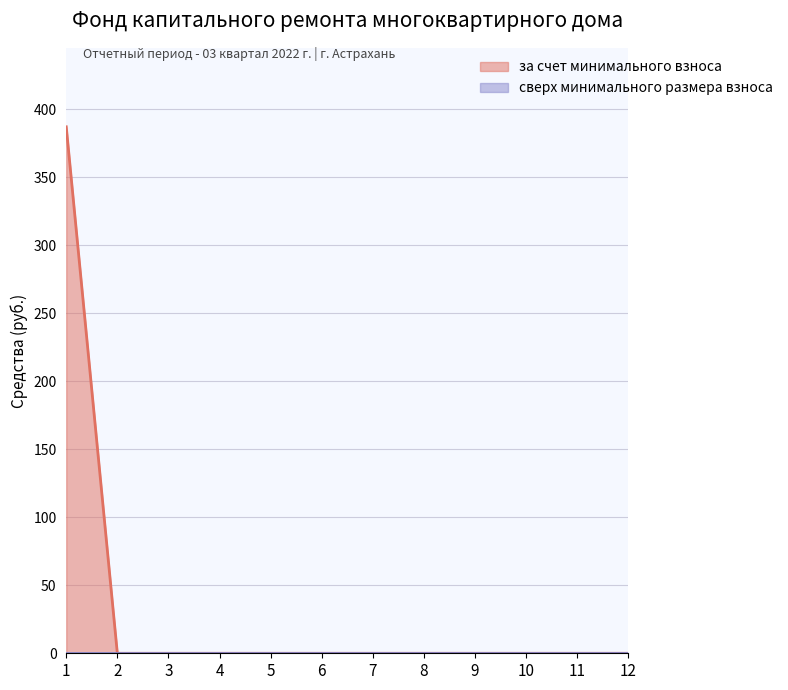

Reading right to left, what are all the values shown in this chart?

12=0.0	11=0.0	10=0.0	9=0.0	8=0.0	7=0.0	6=0.0	5=0.0	4=0.0	3=0.0	2=0.0	1=387.0